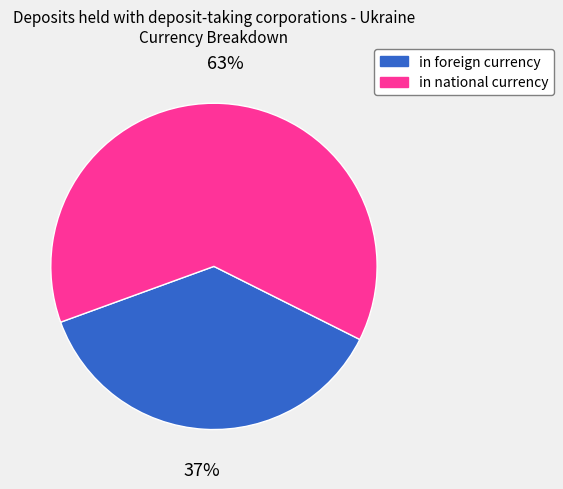

Does in foreign currency represent more than half of the total?

No